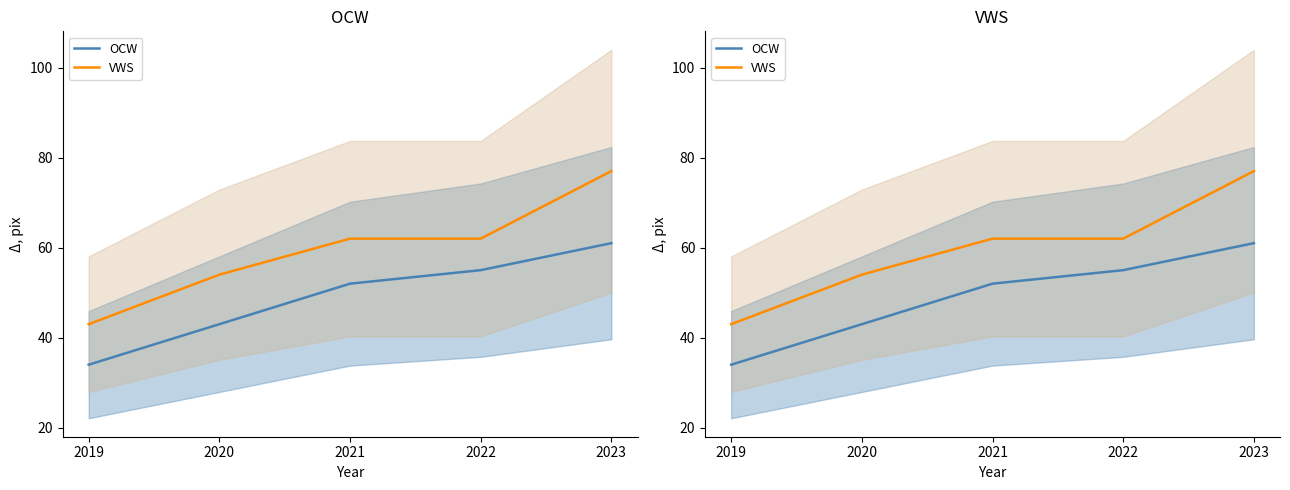

Where is VWS nearest to the value 60?

2021